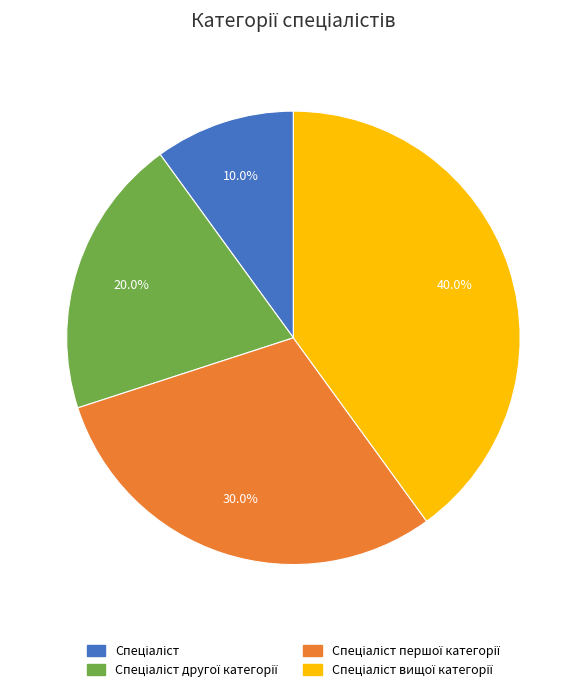

Is there any slice that represents more than half of the pie?

No